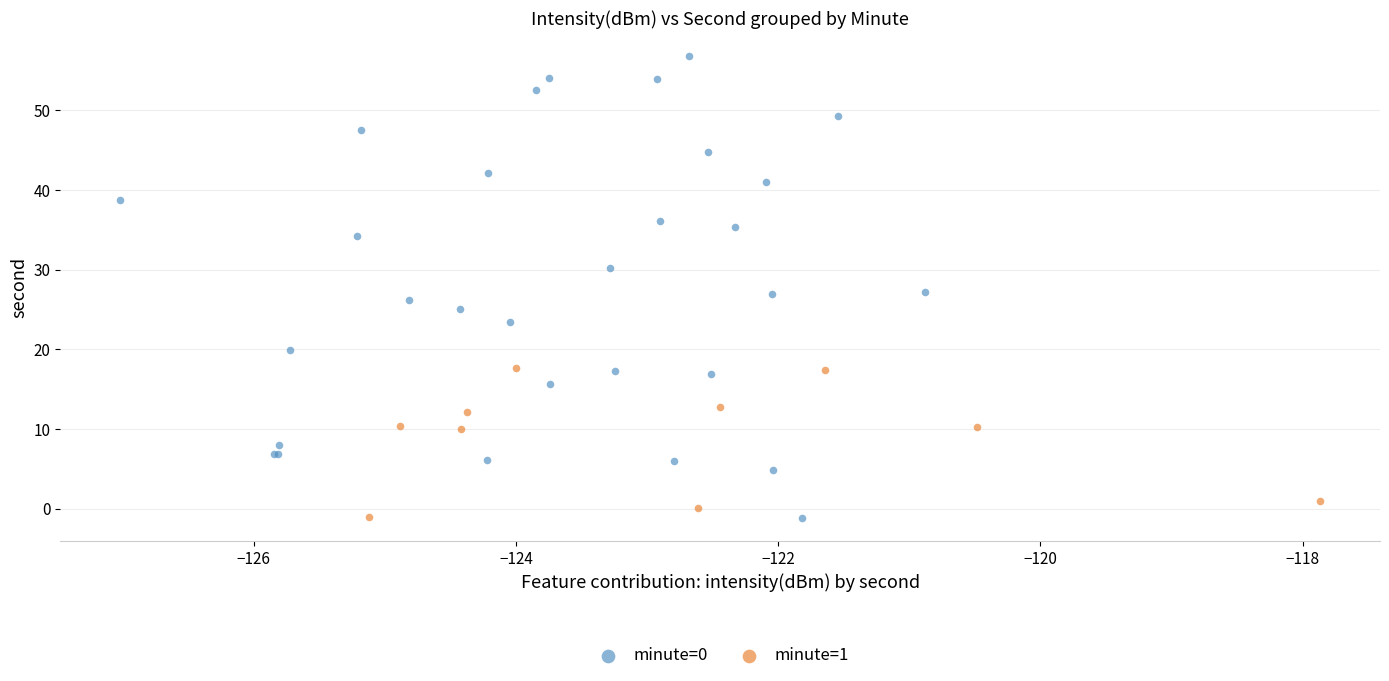

Which series has the widest spread of Y values?

minute=0